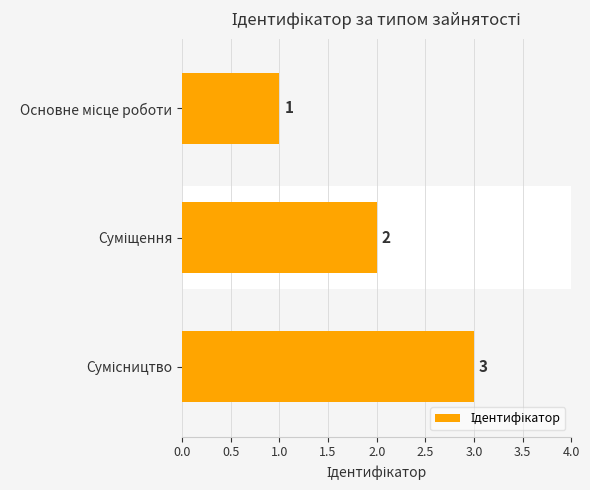

What is the value of the 3rd bar from the top?

3